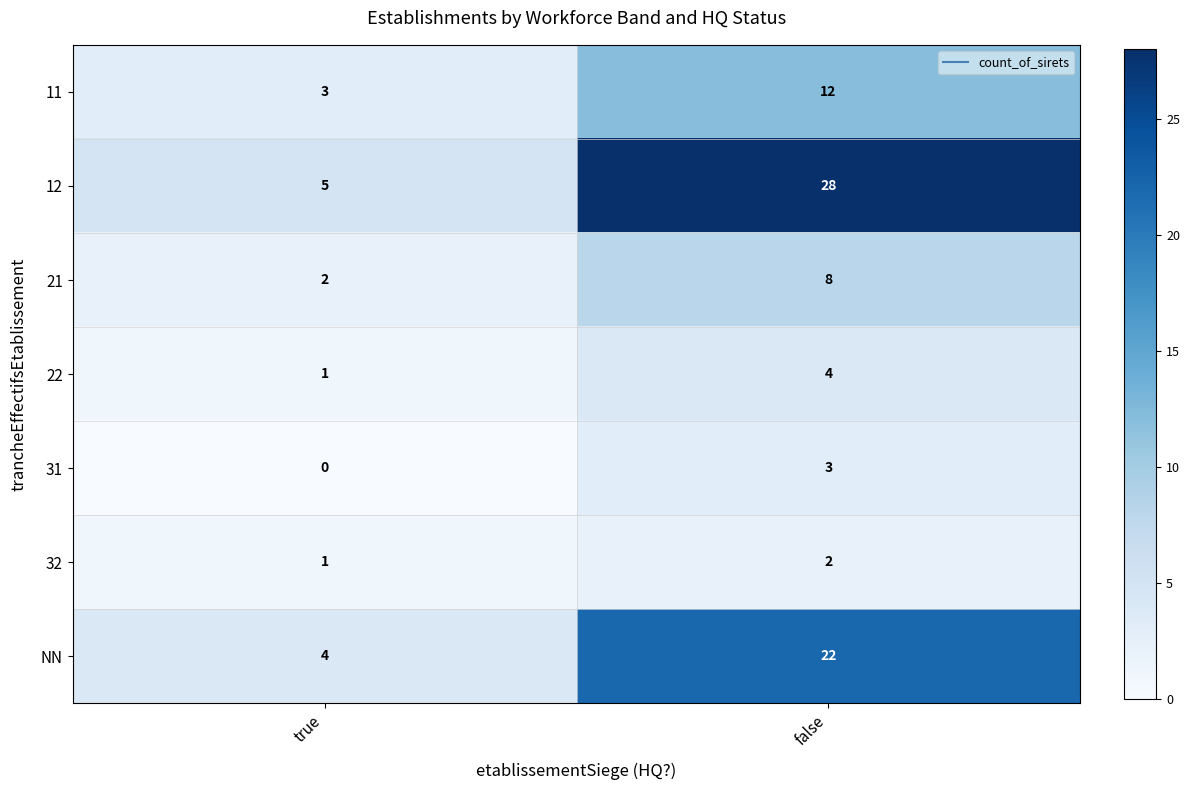

What is the maximum value shown in the chart?

28